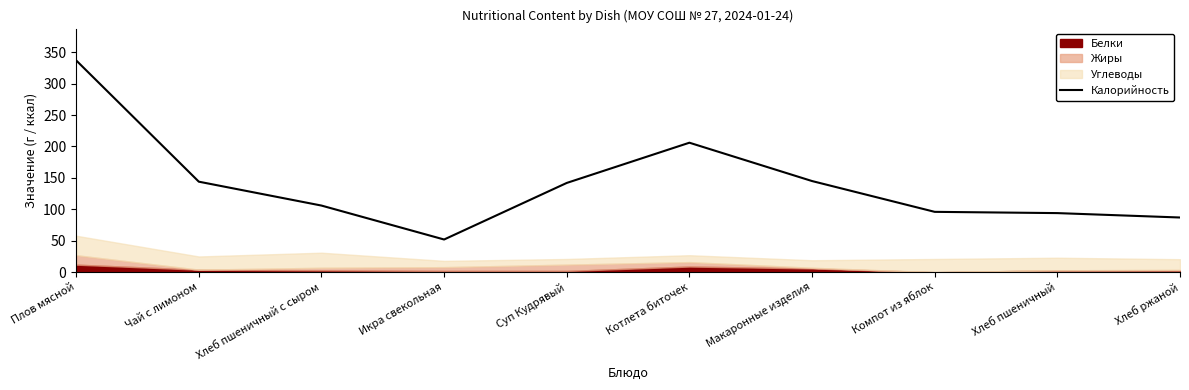

What is the difference between the second highest and minimum values?

154